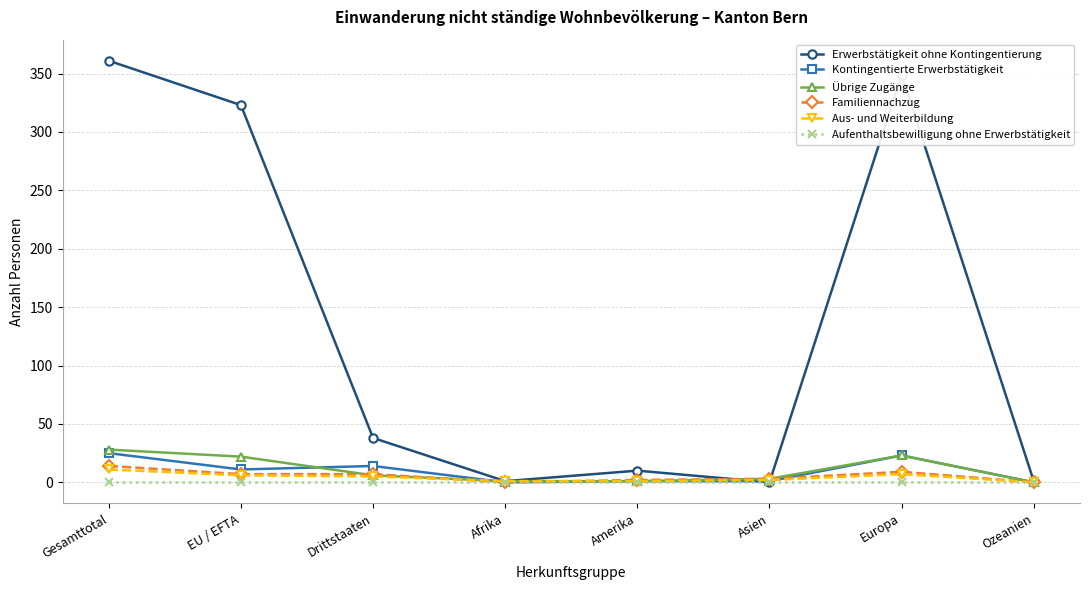

Count the number of categories in the chart.

8